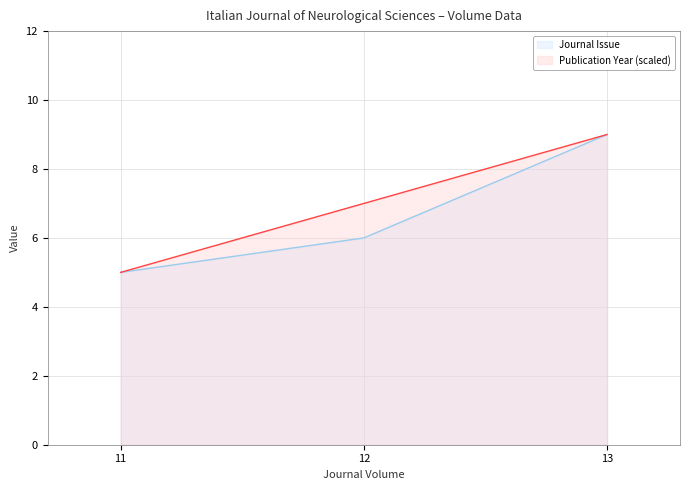

List the series in order of their peak value, highest first.

Journal Issue, Publication Year